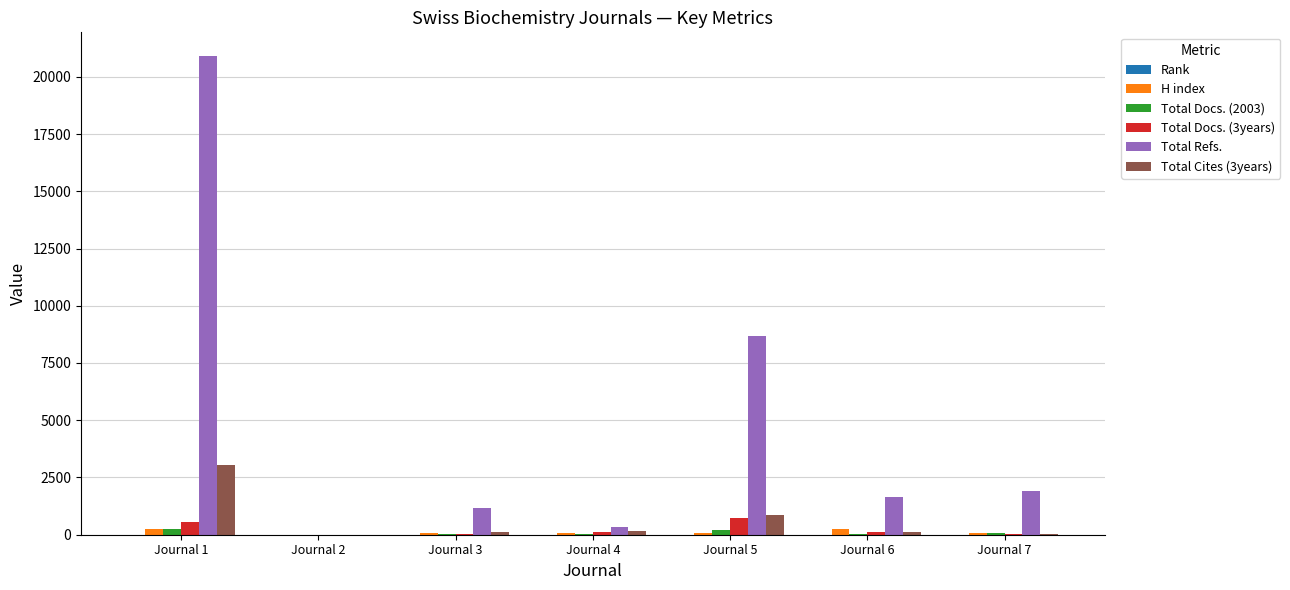

Which series has the largest total across all categories?

Total Refs.